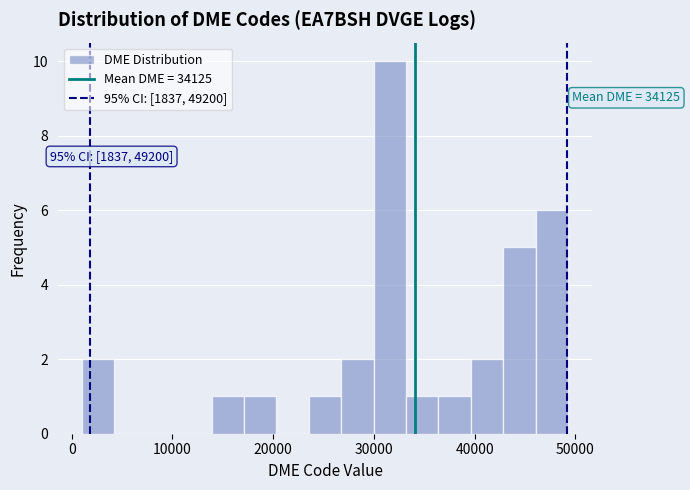

Around what value on the x-axis is the tallest bar? Give the approximate position of its centre, as read against the axis.

32000